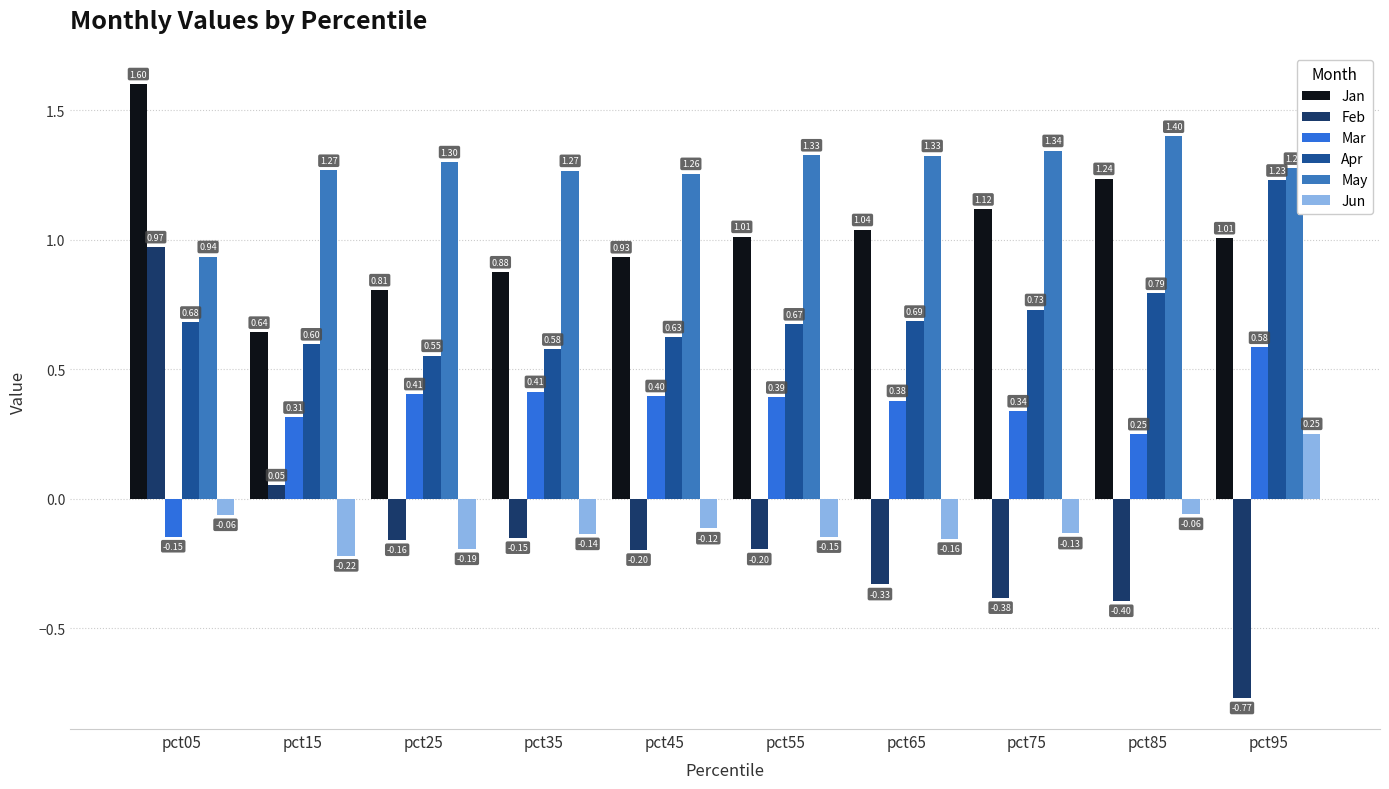

Rank the series at pct25 from highest to lowest value.

May, Jan, Apr, Mar, Feb, Jun